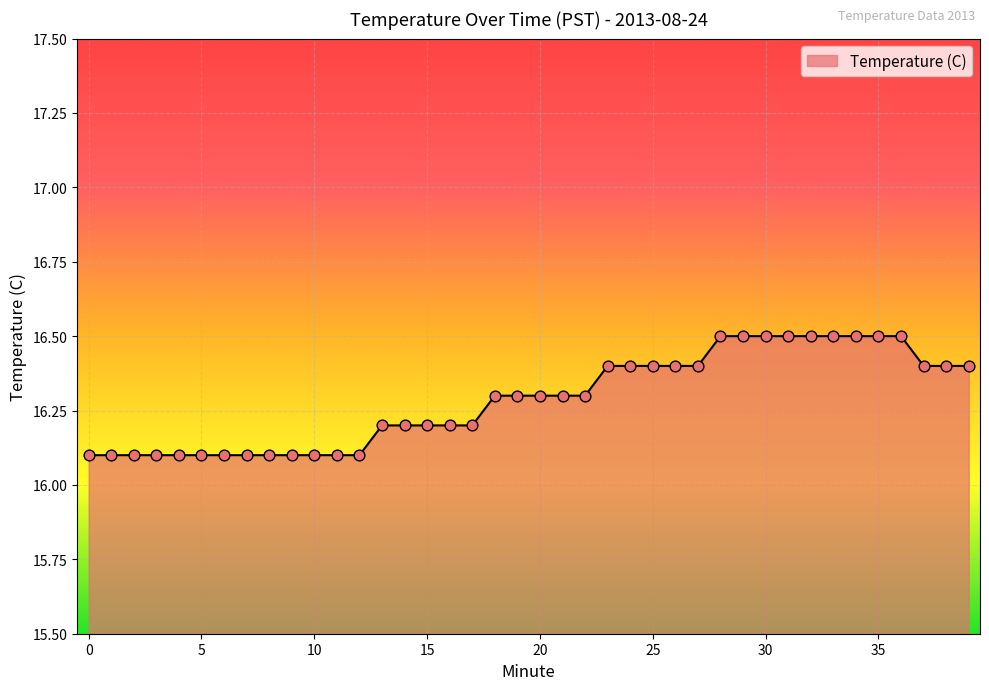

What is the difference between the maximum and minimum values?

0.4